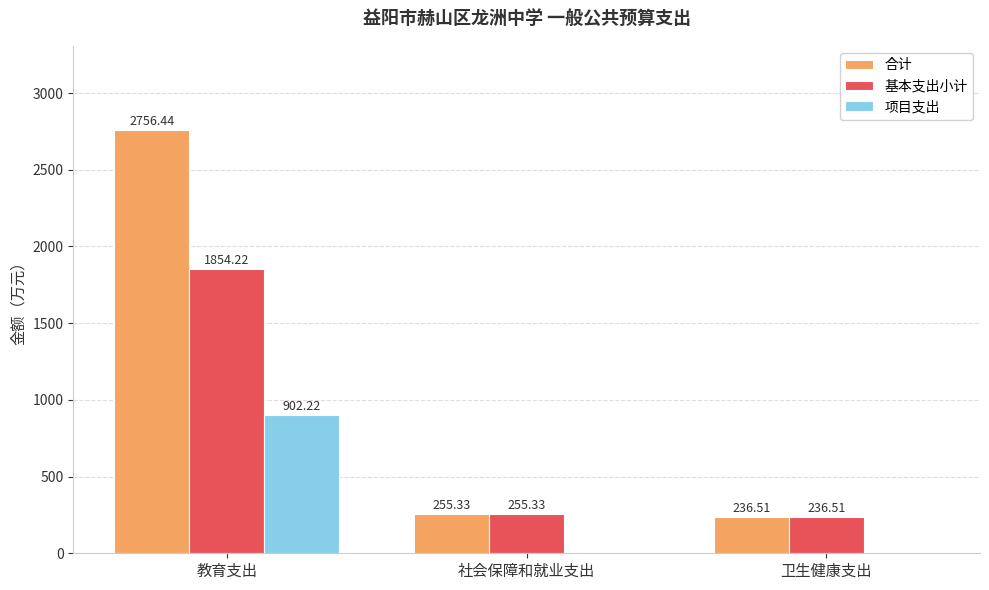

How many groups of bars are there?

3